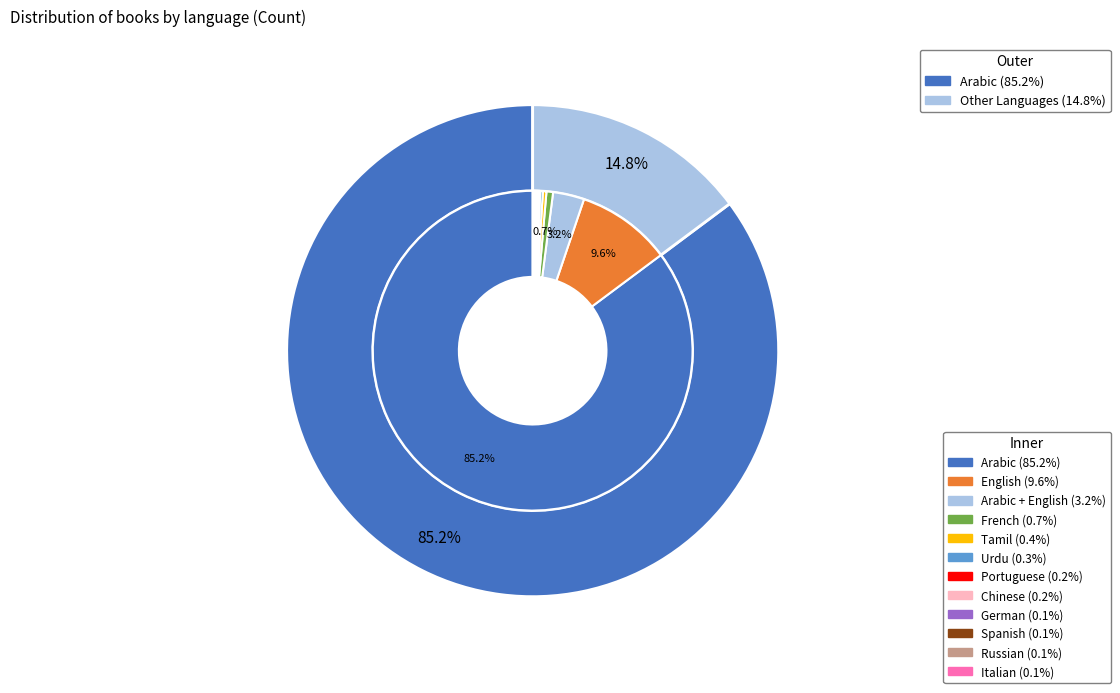

How much of the chart is everything except Tamil?

99.6%